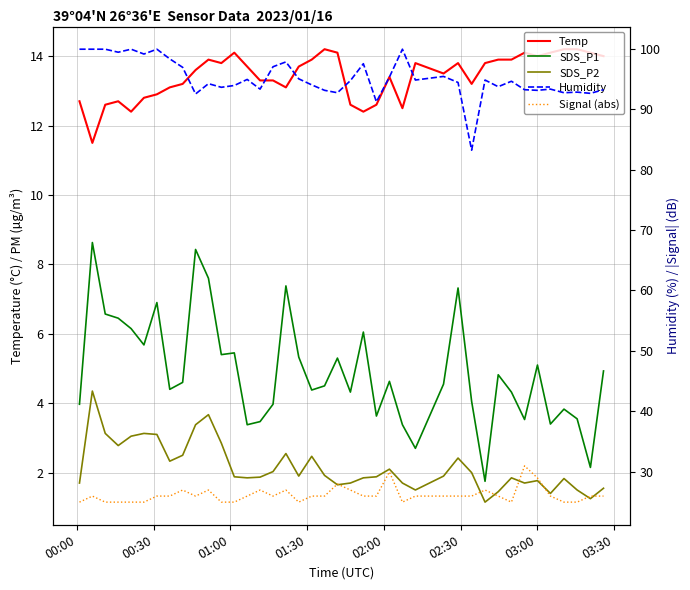

Which series has the largest total across all categories?

Humidity